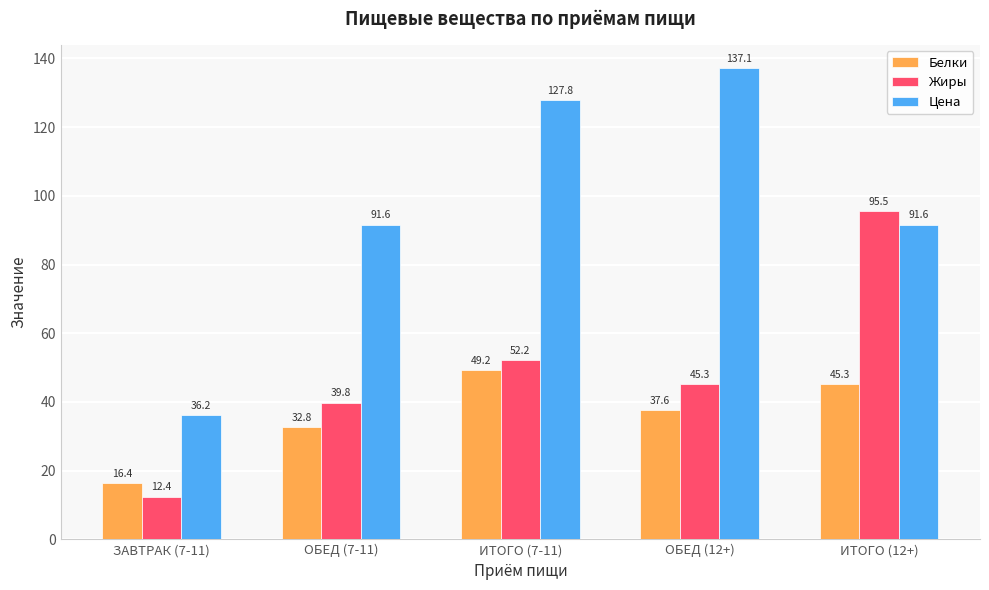

Count the number of data series in this chart.

3